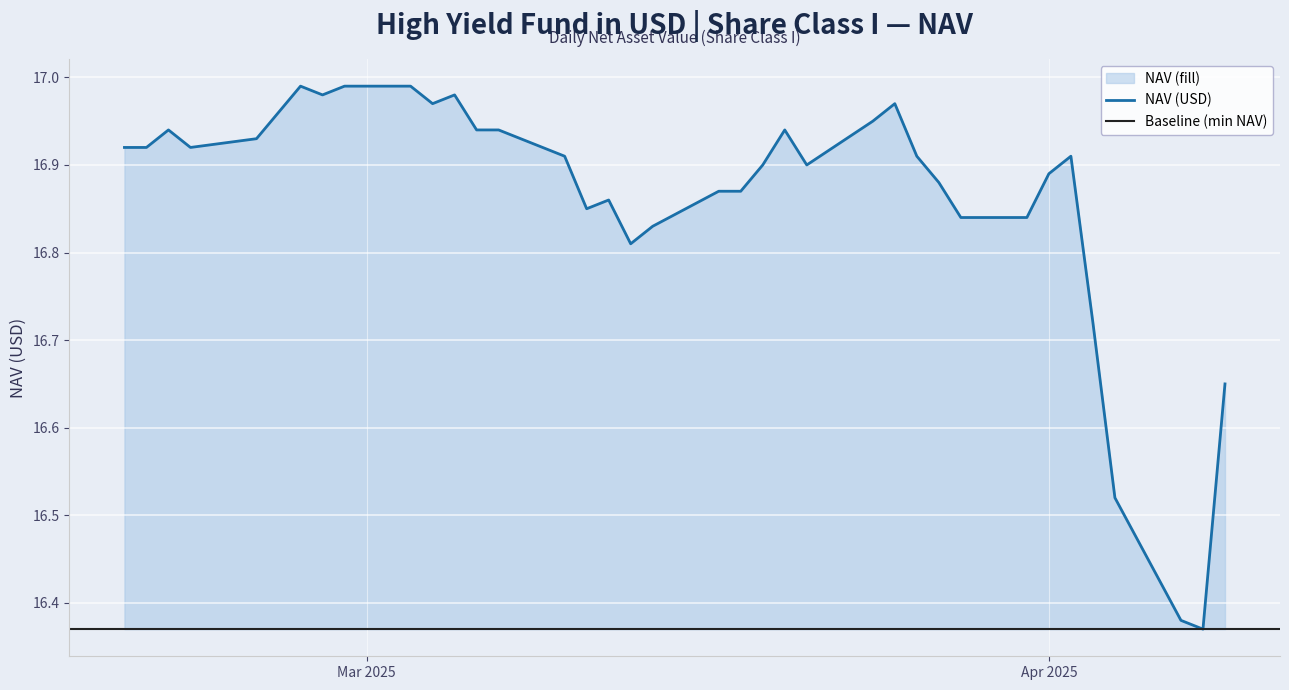

True or false: there are more than 1 points higher than both neighbors.

True